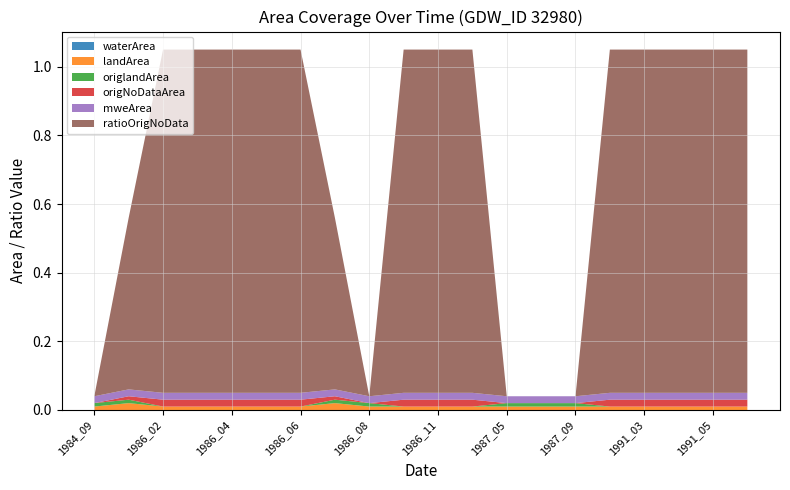

Reading left to right, what are all the values shown in this chart?

waterArea: 1984_09=0.0	1986_01=0.0	1986_02=0.0	1986_03=0.0	1986_04=0.0	1986_05=0.0	1986_06=0.0	1986_07=0.0	1986_08=0.0	1986_10=0.0	1986_11=0.0	1986_12=0.0	1987_05=0.0	1987_06=0.0	1987_09=0.0	1991_01=0.0	1991_03=0.0	1991_04=0.0	1991_05=0.0	1991_08=0.0
landArea: 1984_09=0.0	1986_01=0.0	1986_02=0.0	1986_03=0.0	1986_04=0.0	1986_05=0.0	1986_06=0.0	1986_07=0.0	1986_08=0.0	1986_10=0.0	1986_11=0.0	1986_12=0.0	1987_05=0.0	1987_06=0.0	1987_09=0.0	1991_01=0.0	1991_03=0.0	1991_04=0.0	1991_05=0.0	1991_08=0.0
origlandArea: 1984_09=0.0	1986_01=0.0	1986_02=0.0	1986_03=0.0	1986_04=0.0	1986_05=0.0	1986_06=0.0	1986_07=0.0	1986_08=0.0	1986_10=0.0	1986_11=0.0	1986_12=0.0	1987_05=0.0	1987_06=0.0	1987_09=0.0	1991_01=0.0	1991_03=0.0	1991_04=0.0	1991_05=0.0	1991_08=0.0
origNoDataArea: 1984_09=0.0	1986_01=0.0	1986_02=0.0	1986_03=0.0	1986_04=0.0	1986_05=0.0	1986_06=0.0	1986_07=0.0	1986_08=0.0	1986_10=0.0	1986_11=0.0	1986_12=0.0	1987_05=0.0	1987_06=0.0	1987_09=0.0	1991_01=0.0	1991_03=0.0	1991_04=0.0	1991_05=0.0	1991_08=0.0
mweArea: 1984_09=0.0	1986_01=0.0	1986_02=0.0	1986_03=0.0	1986_04=0.0	1986_05=0.0	1986_06=0.0	1986_07=0.0	1986_08=0.0	1986_10=0.0	1986_11=0.0	1986_12=0.0	1987_05=0.0	1987_06=0.0	1987_09=0.0	1991_01=0.0	1991_03=0.0	1991_04=0.0	1991_05=0.0	1991_08=0.0
ratioOrigNoData: 1984_09=0.0	1986_01=0.5	1986_02=1.0	1986_03=1.0	1986_04=1.0	1986_05=1.0	1986_06=1.0	1986_07=0.5	1986_08=0.0	1986_10=1.0	1986_11=1.0	1986_12=1.0	1987_05=0.0	1987_06=0.0	1987_09=0.0	1991_01=1.0	1991_03=1.0	1991_04=1.0	1991_05=1.0	1991_08=1.0